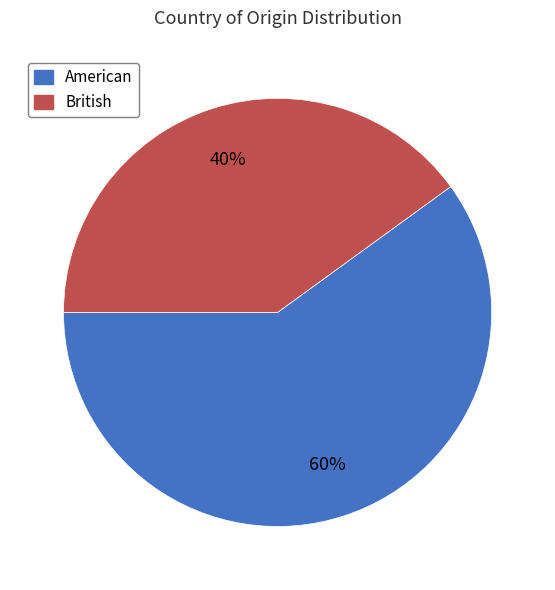

How many segments does this pie chart have?

2